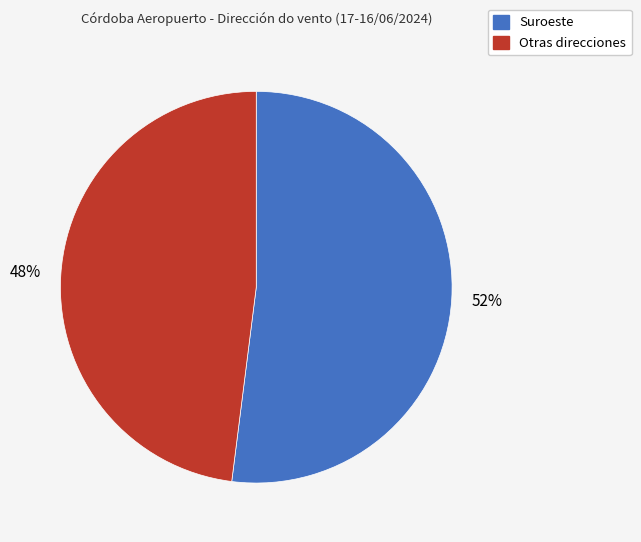

Count the number of slices in the pie.

2